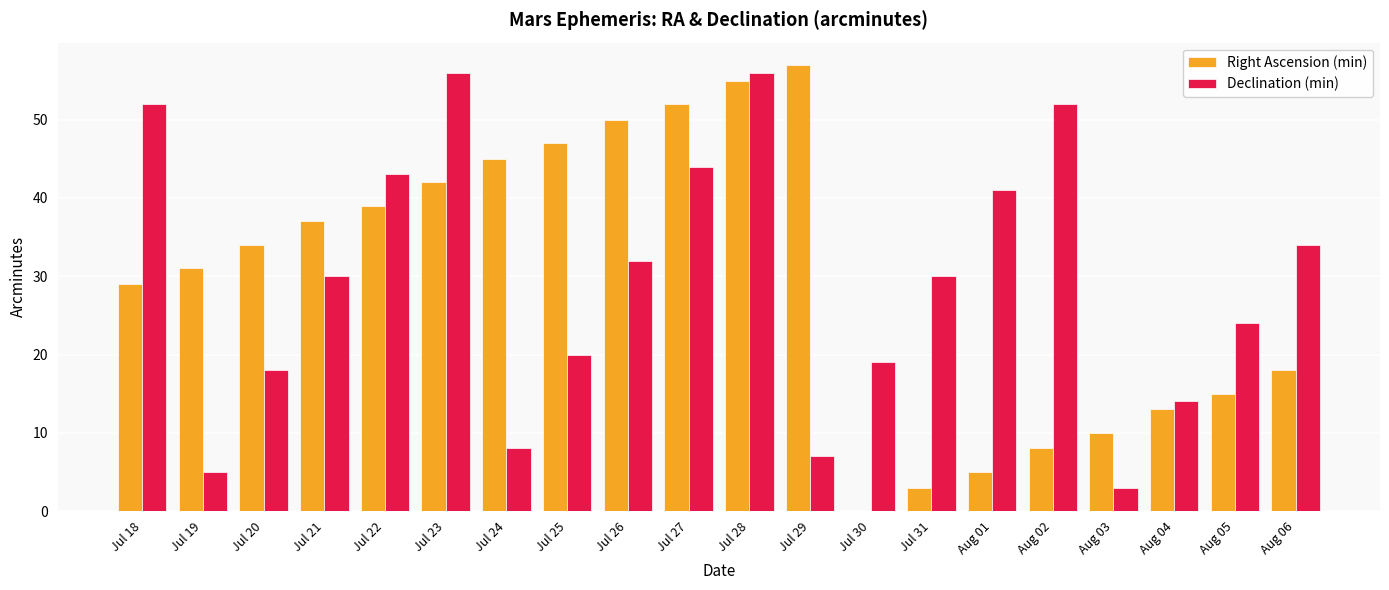

What is the greatest value displayed?

57